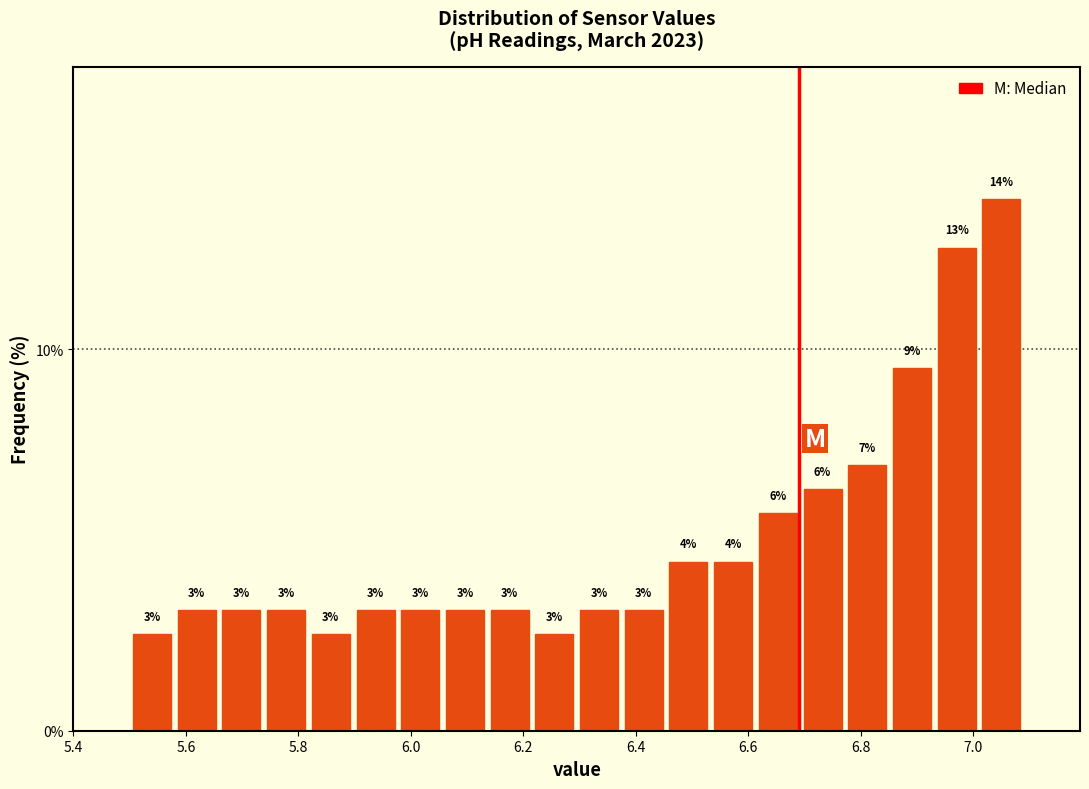

Around what value on the x-axis is the tallest bar? Give the approximate position of its centre, as read against the axis.

7.06